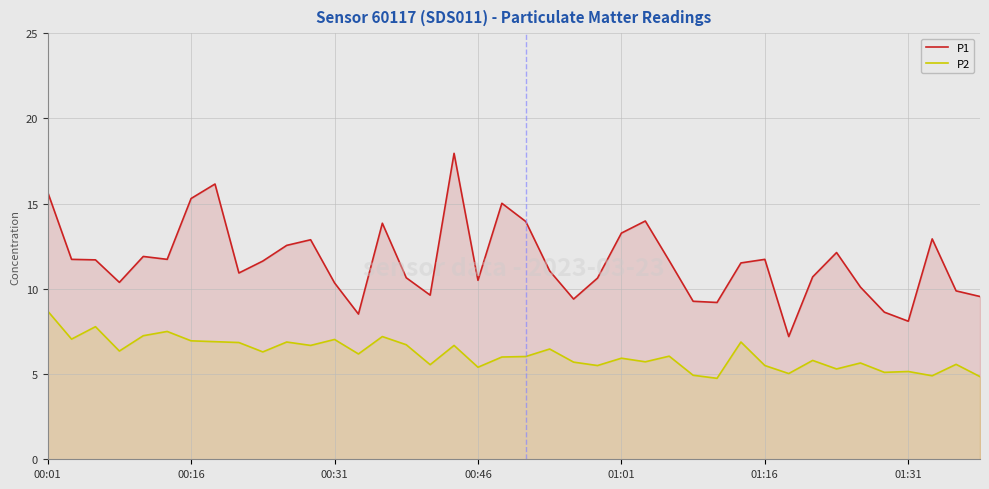

What is the sum of all P2 values?

246.8